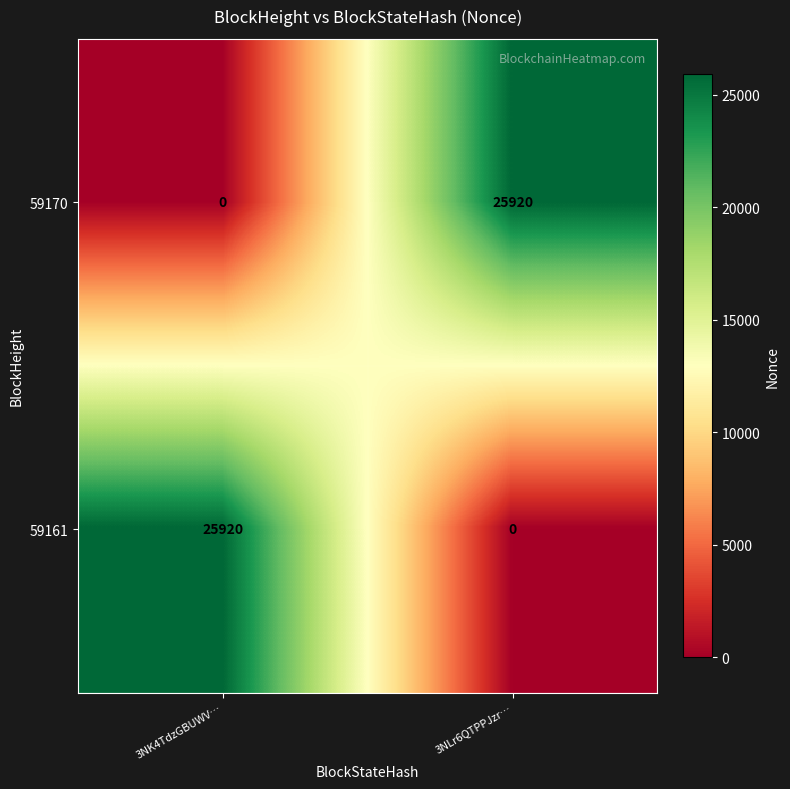

Reading left to right, transcribe all the data shown in this chart.

59170: 0	25920
59161: 25920	0